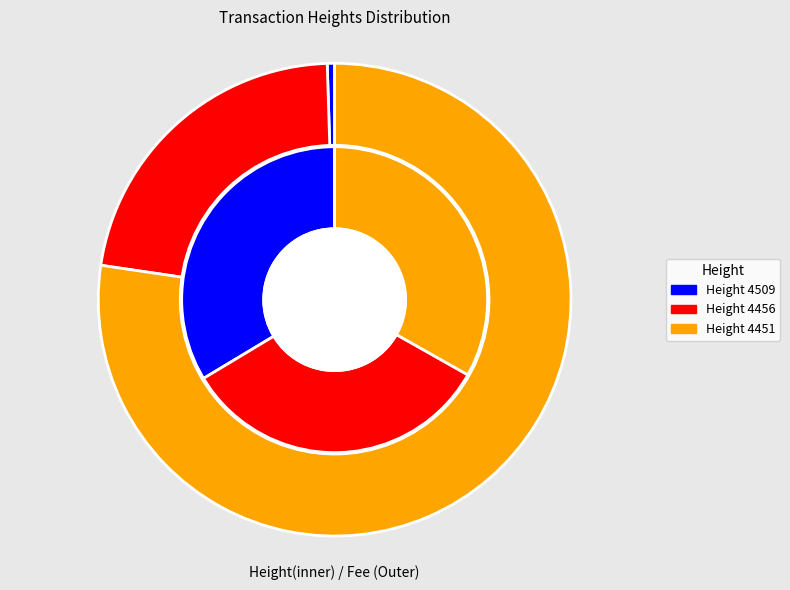

The 4451 slice represents 28% of the pie. True or false?

False